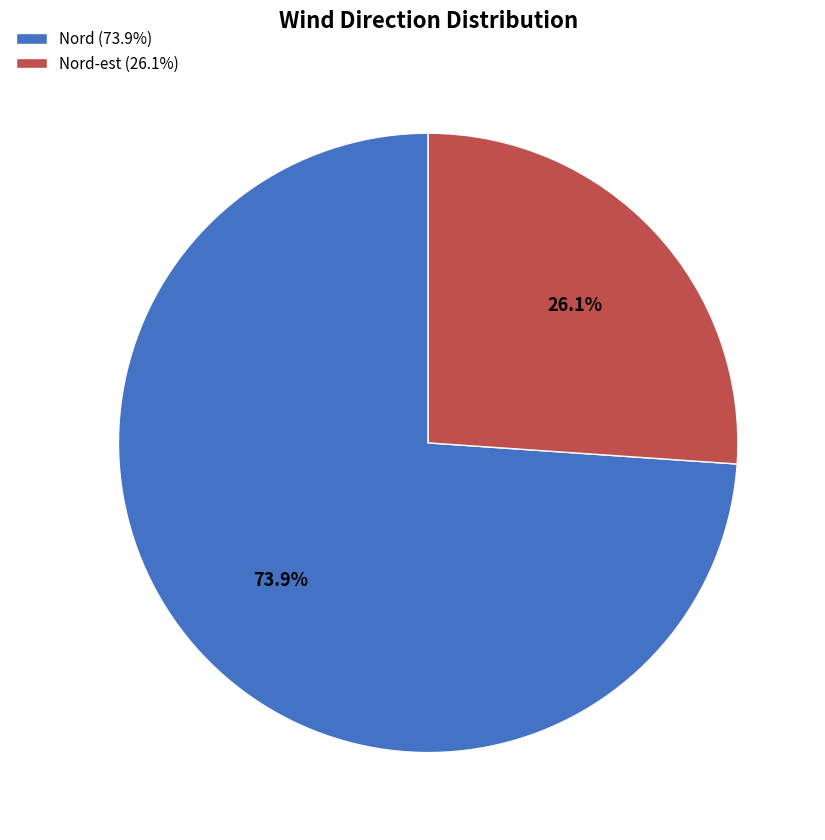

How much of the chart is everything except Nord (73.9%)?

26.1%